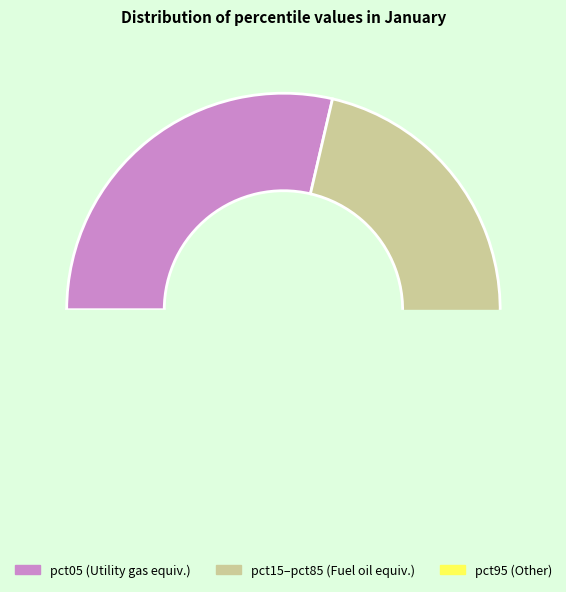

Does pct55 represent more than half of the total?

No